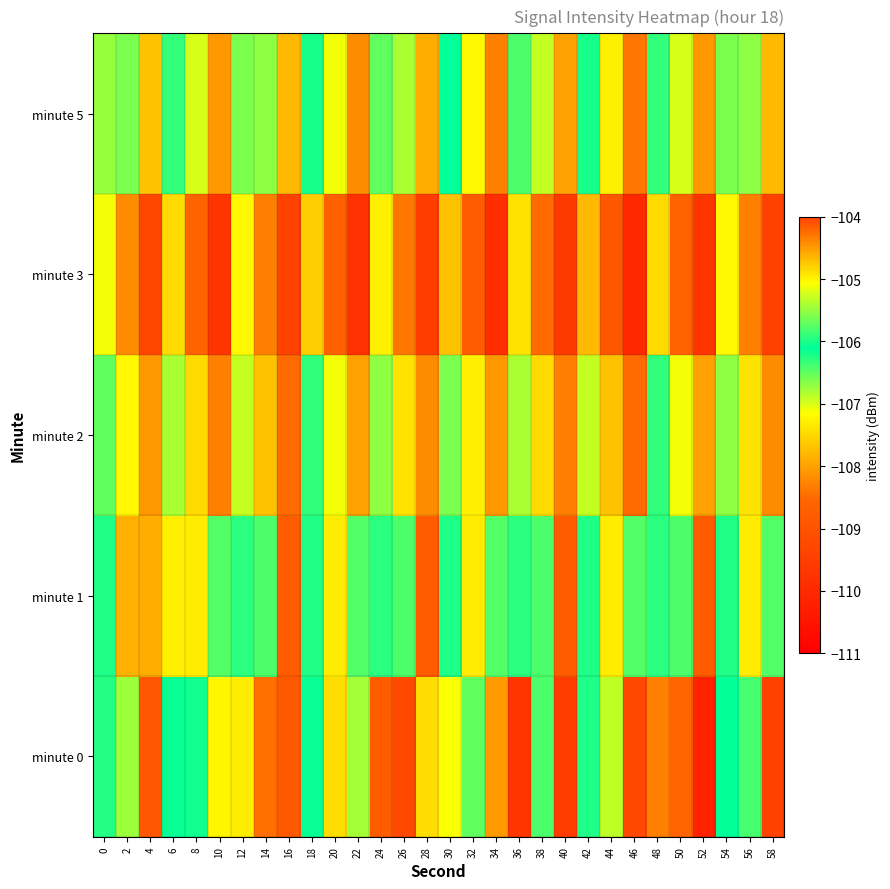

What is the maximum value shown in the chart?

-104.2